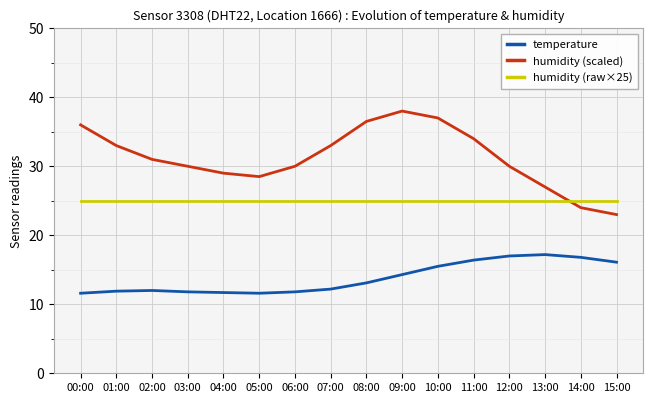

Rank the series by their maximum value, from highest to lowest.

humidity (scaled), humidity (raw×25), temperature